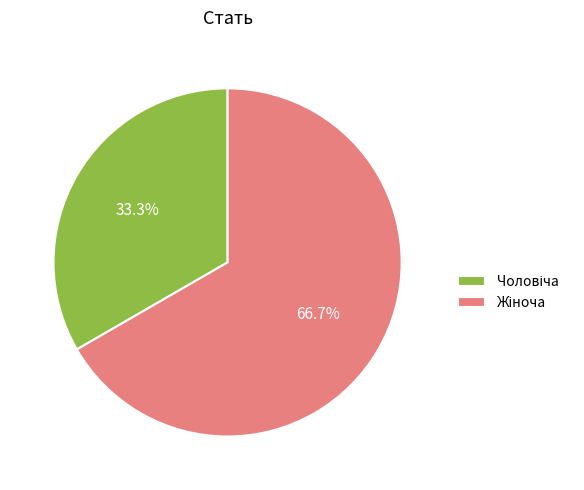

What is the change in value from Чоловіча to Жіноча?

+1